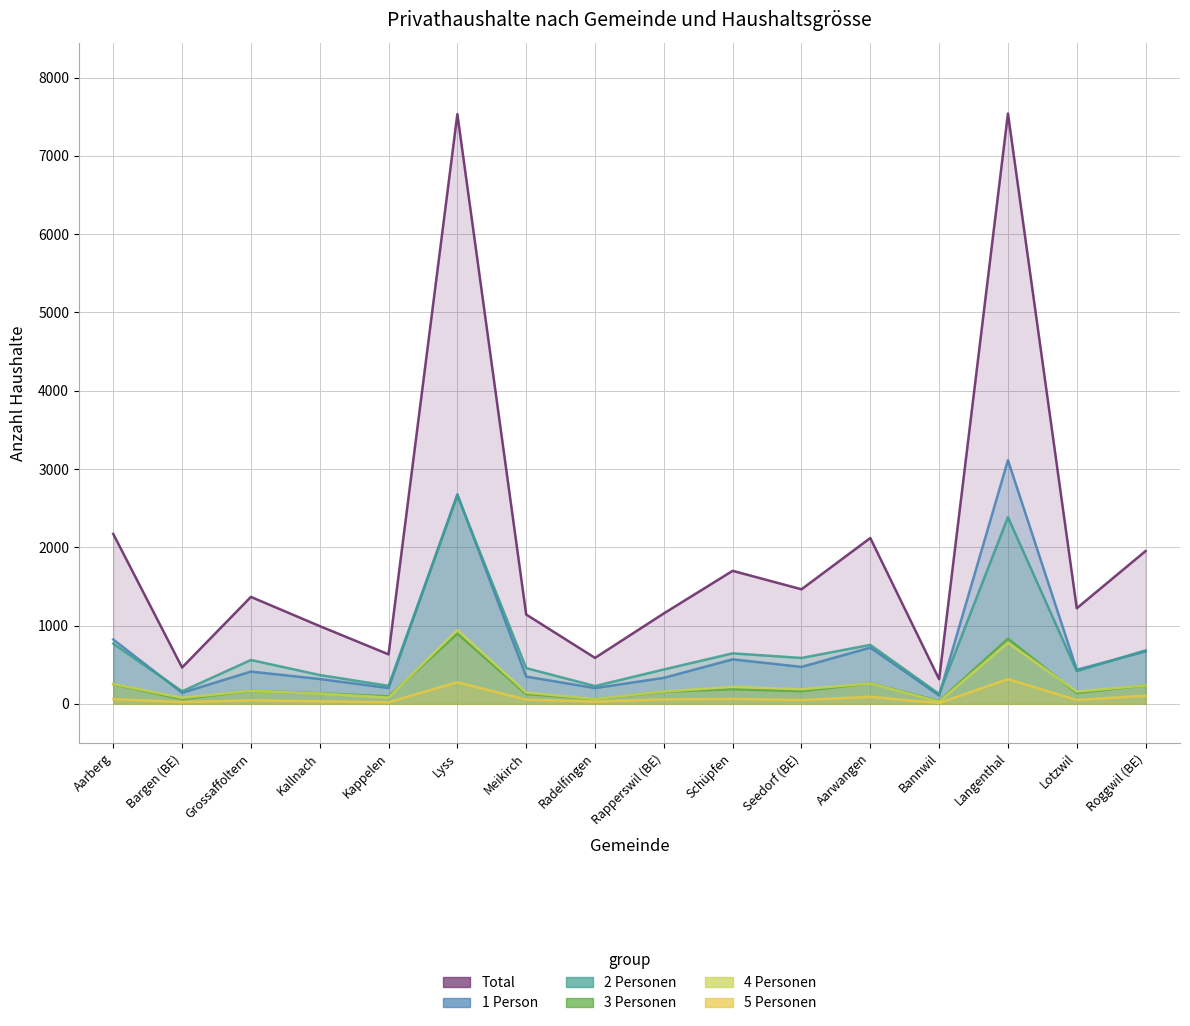

Does the chart display data point markers on the line(s)?

No